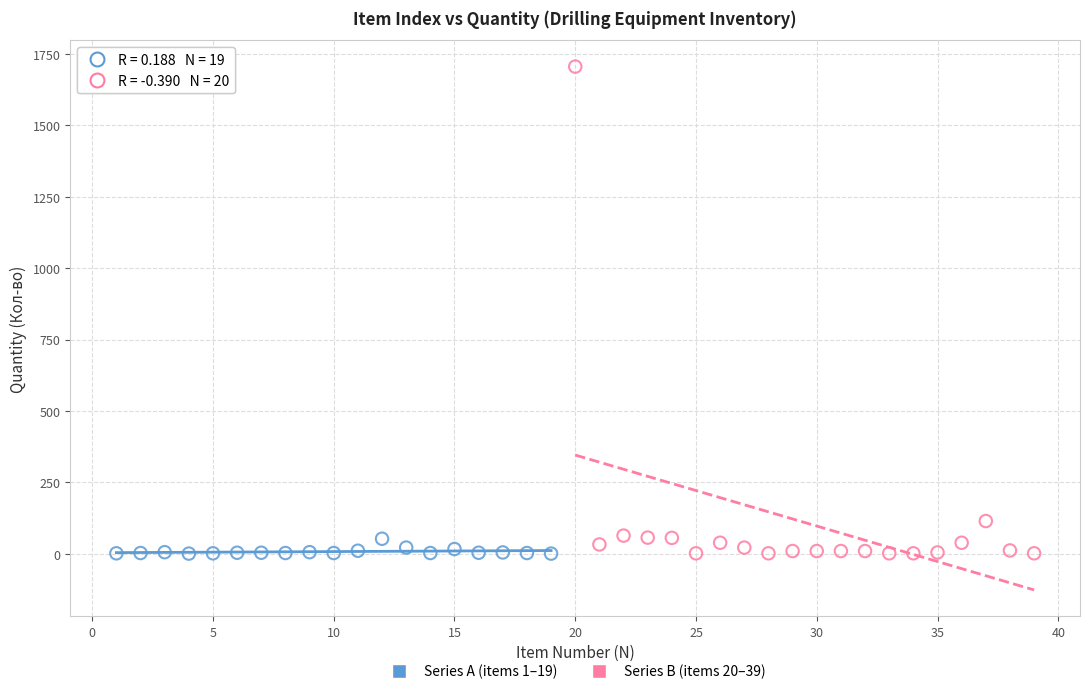

Which series reaches the maximum Y coordinate?

Series B (items 20–39)